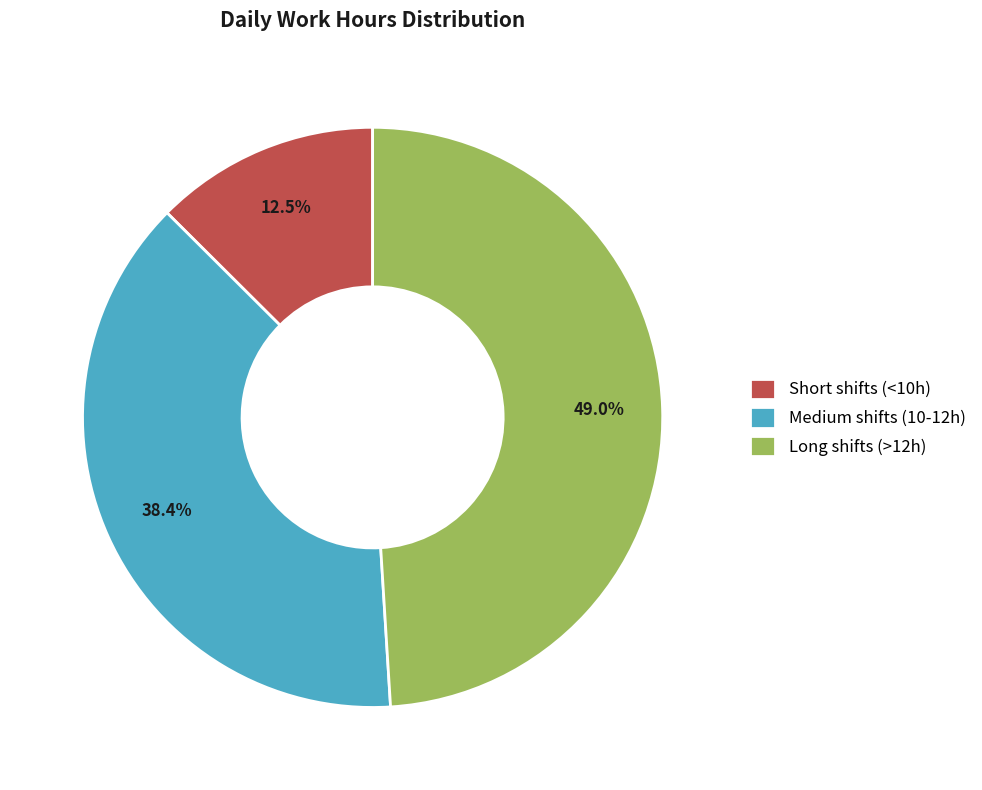

Combined, do Short shifts (<10h) and Medium shifts (10-12h) account for over 50%?

Yes